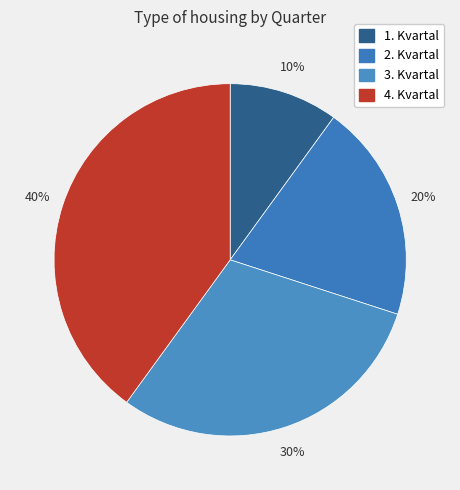

To the nearest percent, what portion does 4. Kvartal represent?

40%